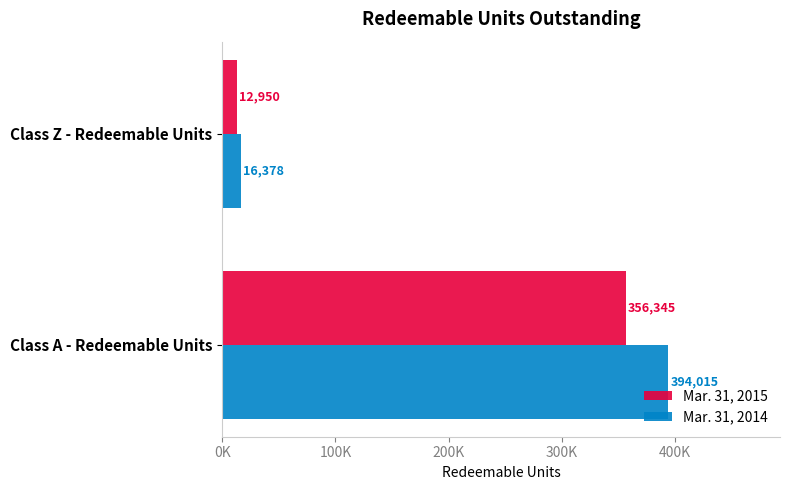

What are all the series names shown in the legend?

Mar. 31, 2015, Mar. 31, 2014